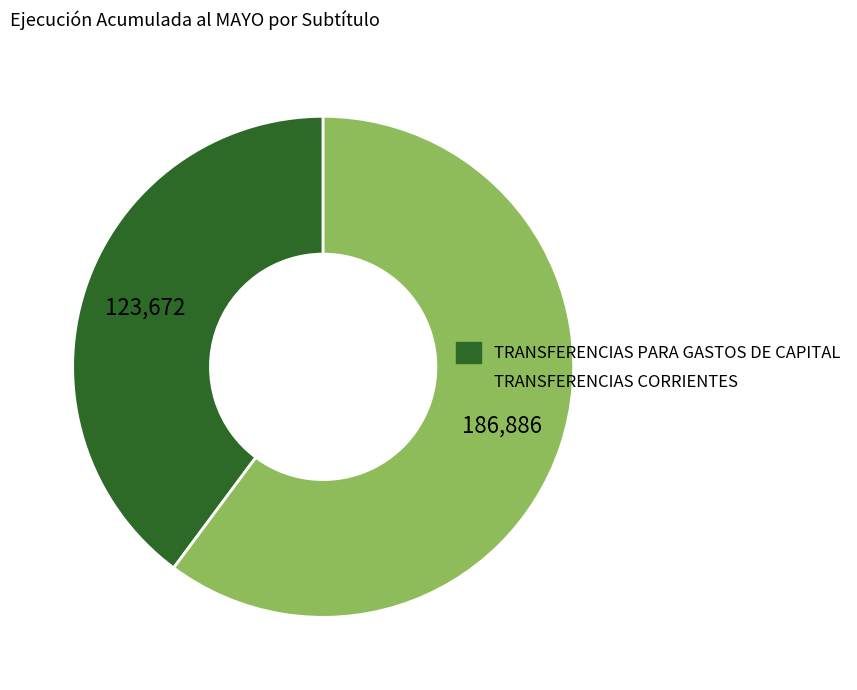

Which slice is the largest?

TRANSFERENCIAS CORRIENTES